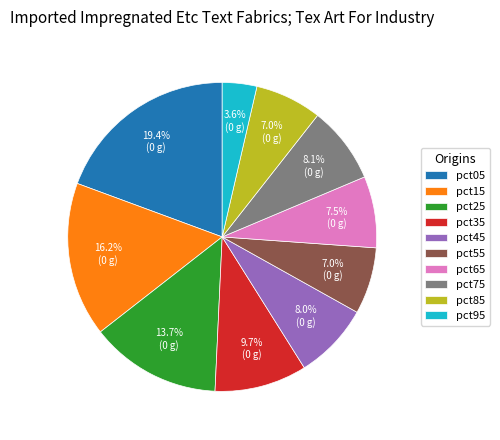

What portion of the pie excludes pct55?

93.0%